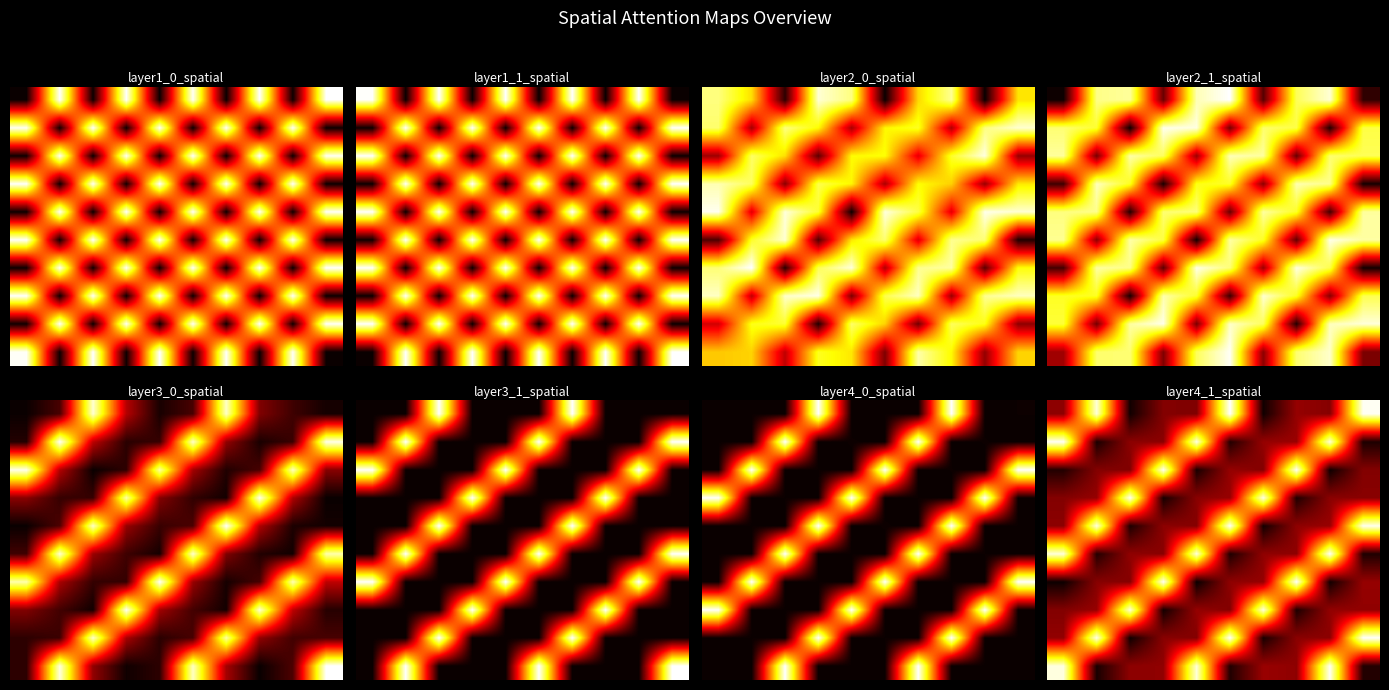

What is the difference between the highest and lowest values at 7?

1.0